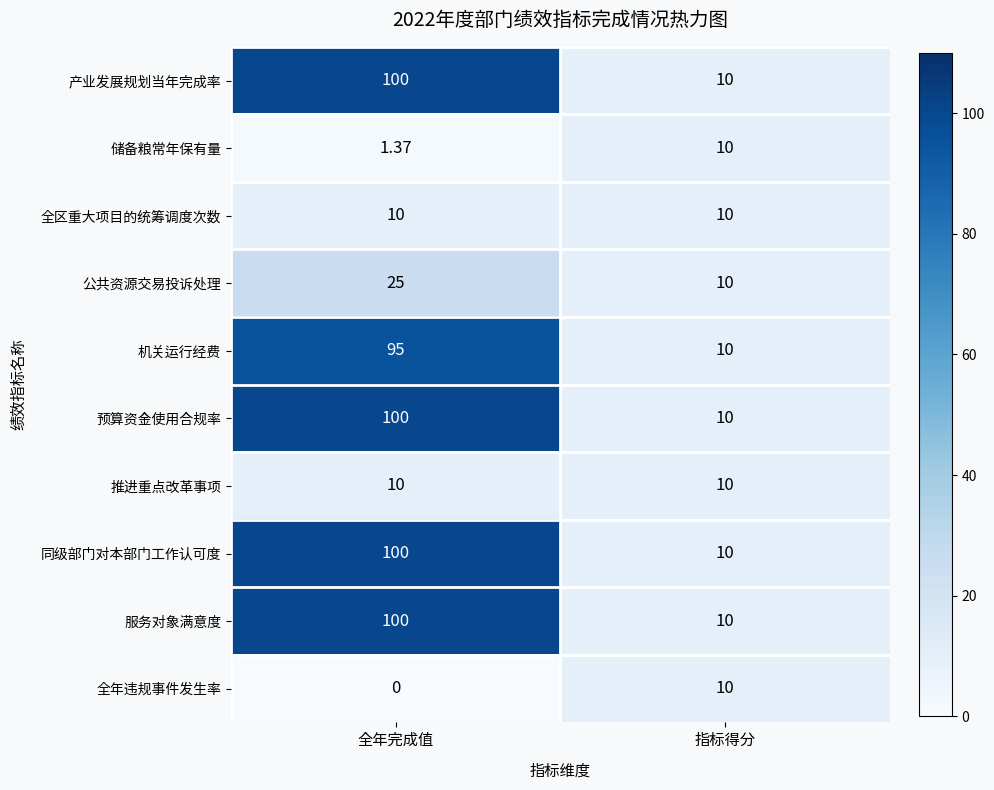

At which category is the sum across all series the highest?

全年完成值